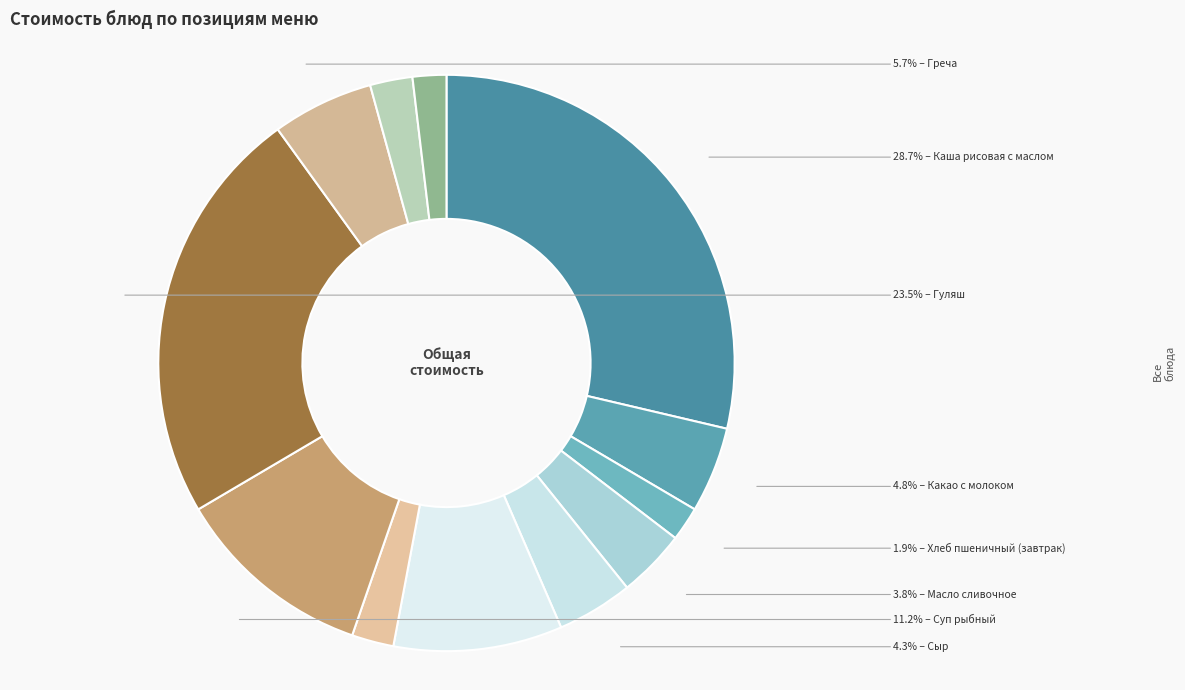

How many slices are in this pie chart?

12